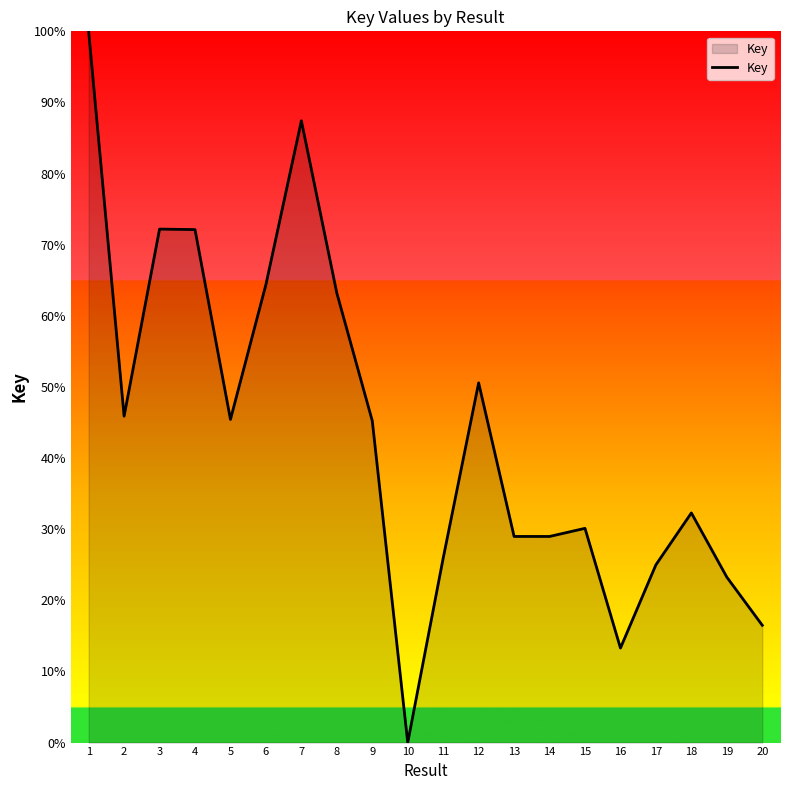

The value at 17 is 12.3. True or false?

False